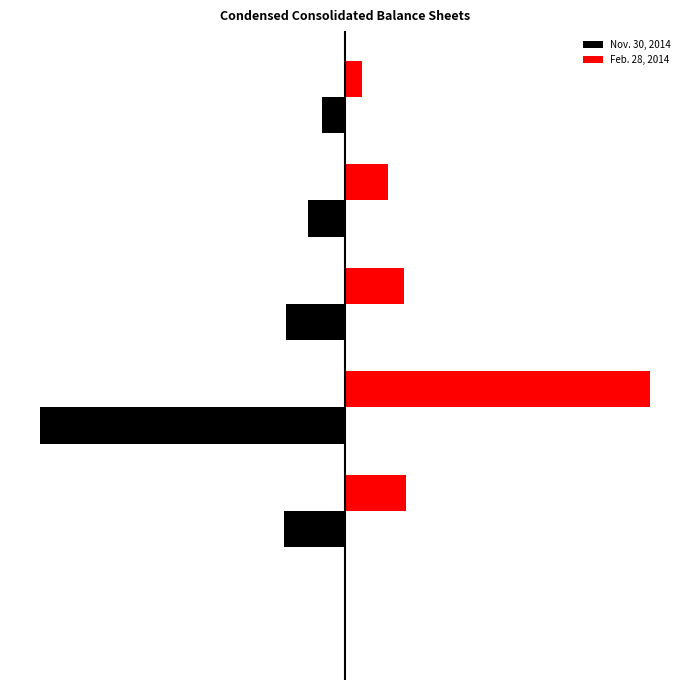

What is the value of the Feb. 28, 2014 bar at the 2nd from the left?

10000